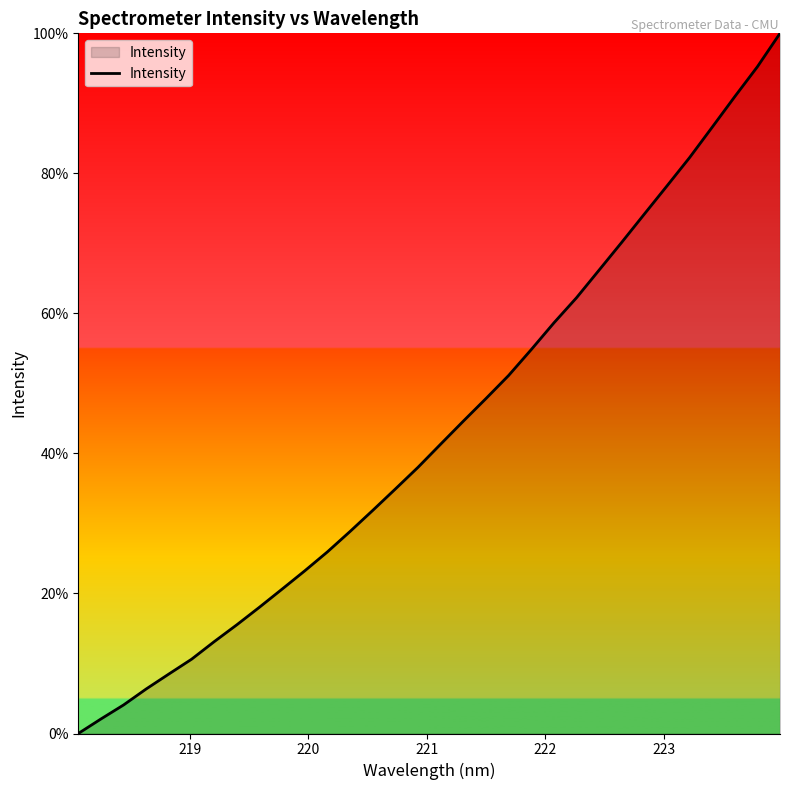

How many lines are shown in the chart?

1